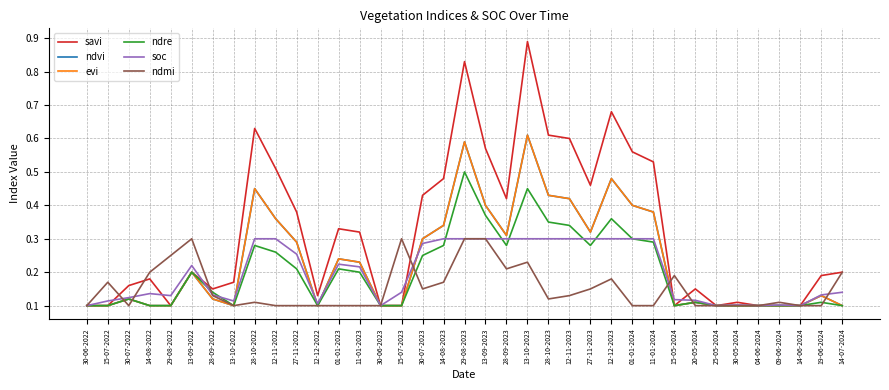

True or false: soc has more than 1 points higher than both neighbors.

True